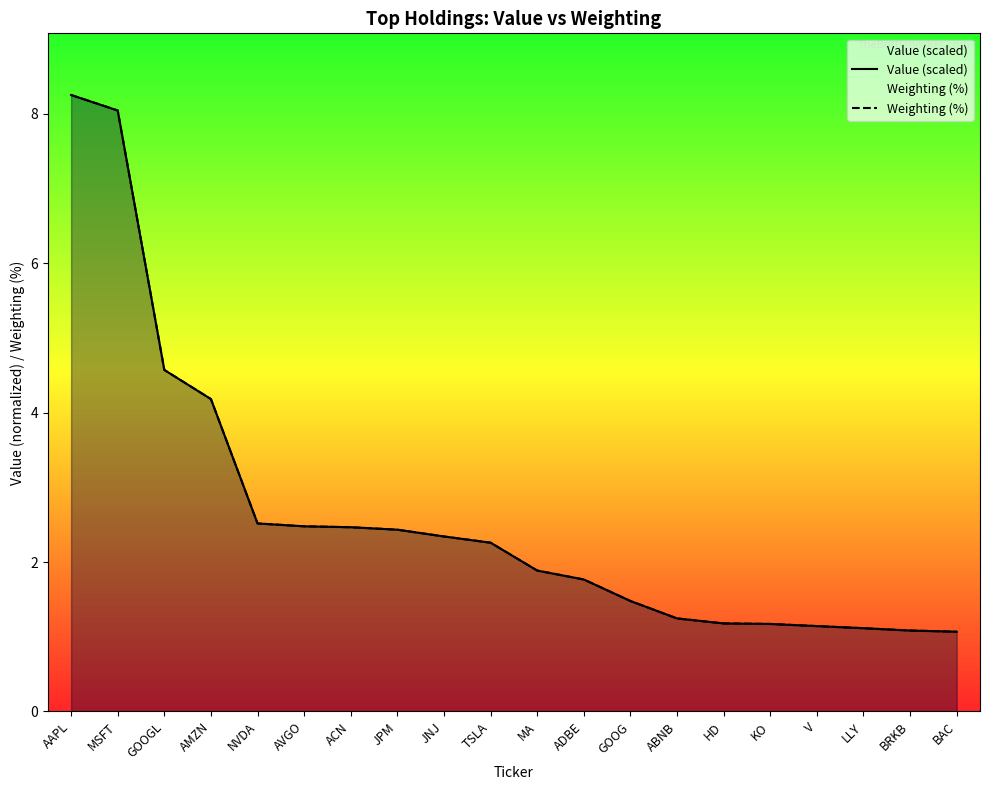

Where do Weighting (%) and Value (scaled) first cross each other?

NVDA and AVGO